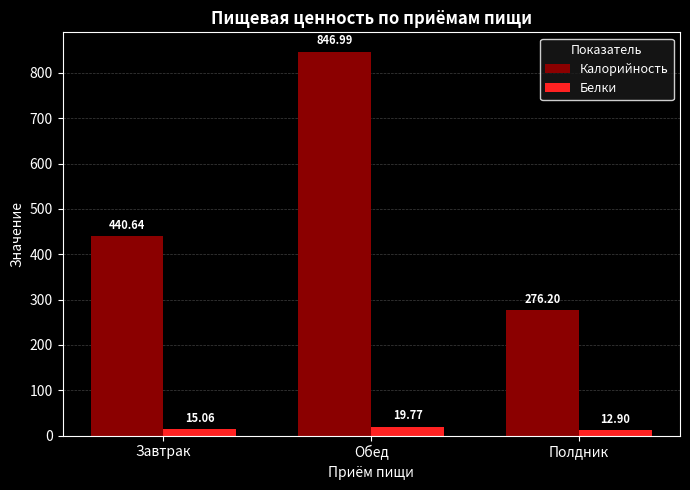

What is the difference between the maximum and minimum values in the Белки series?

6.9